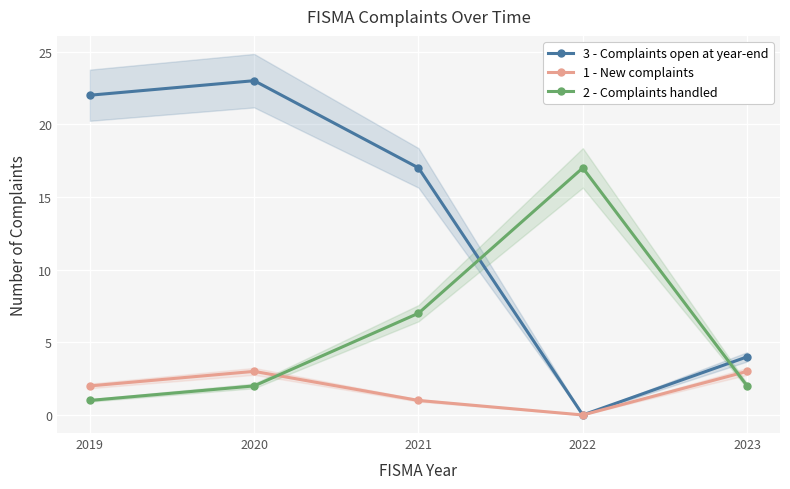

What is the difference between the maximum and minimum values in the 2 - Complaints handled series?

16